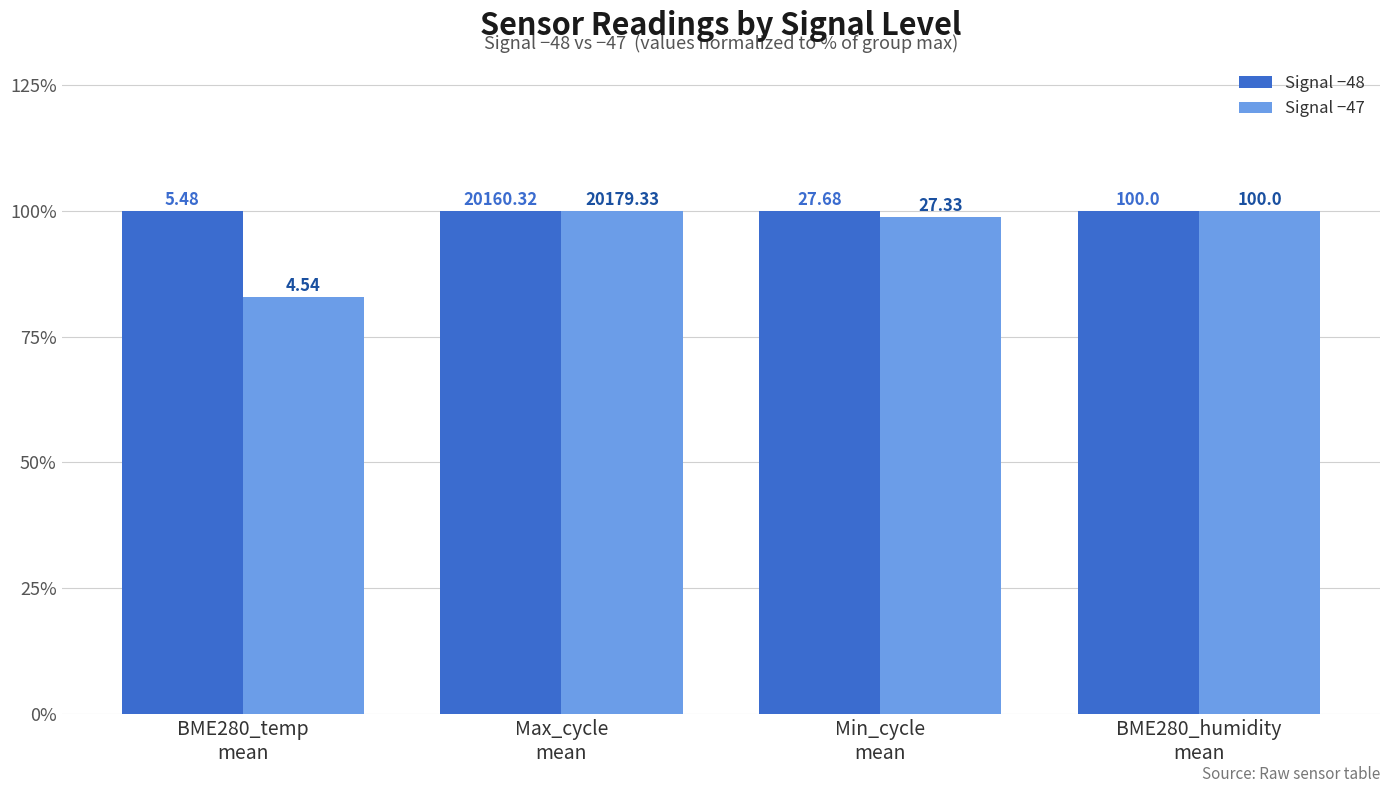

Reading right to left, transcribe all the data shown in this chart.

Signal −48: 100.0	100.0	99.9	100.0
Signal −47: 100.0	98.8	100.0	82.9